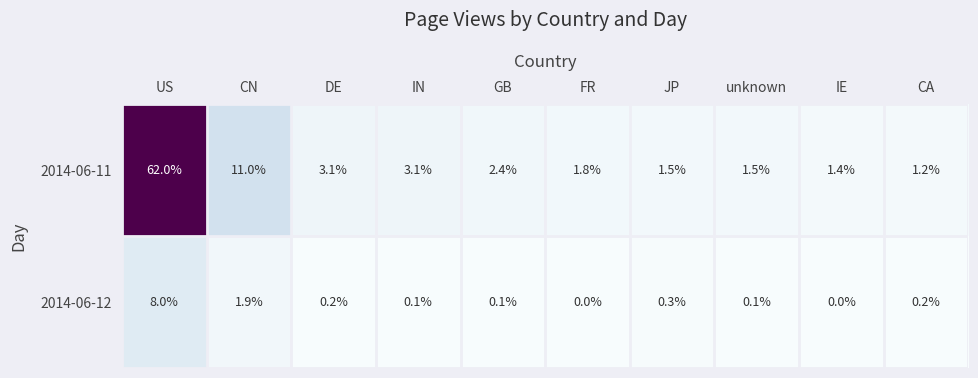

Reading left to right, what are all the values shown in this chart?

2014-06-11: US=62.0	CN=11.0	DE=3.1	IN=3.1	GB=2.4	FR=1.8	JP=1.5	unknown=1.5	IE=1.4	CA=1.2
2014-06-12: US=8.0	CN=1.9	DE=0.2	IN=0.1	GB=0.1	FR=0.0	JP=0.3	unknown=0.1	IE=0.0	CA=0.2